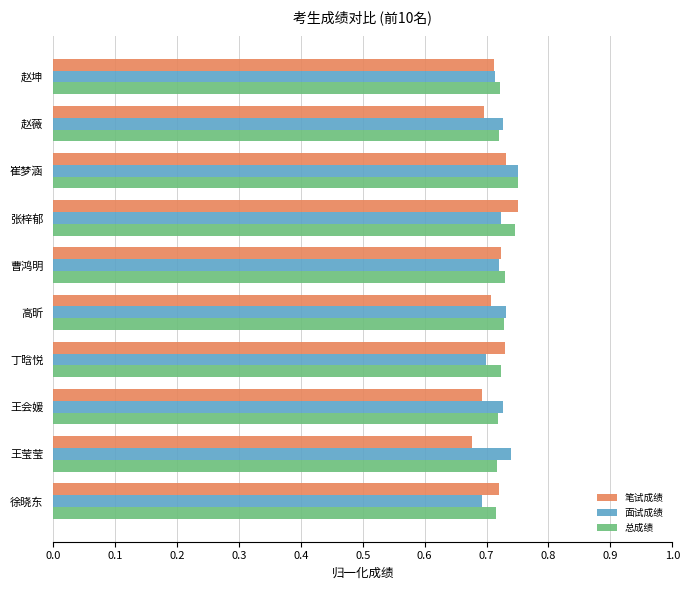

What are all the series names shown in the legend?

笔试成绩, 面试成绩, 总成绩